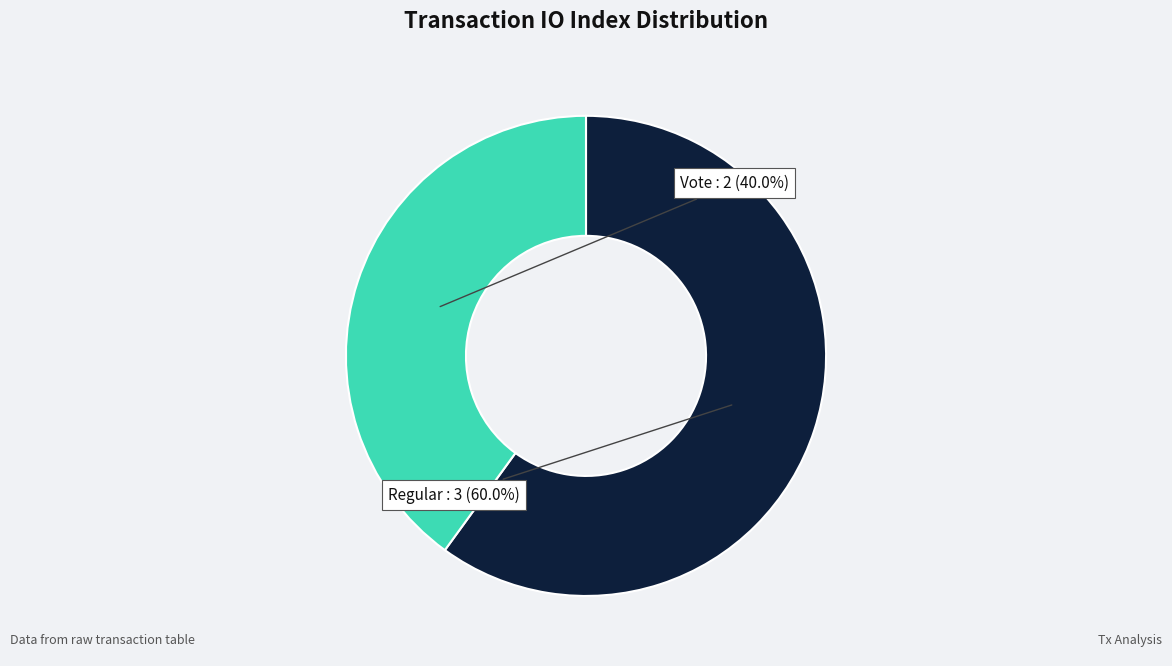

Is there any slice that represents more than half of the pie?

Yes